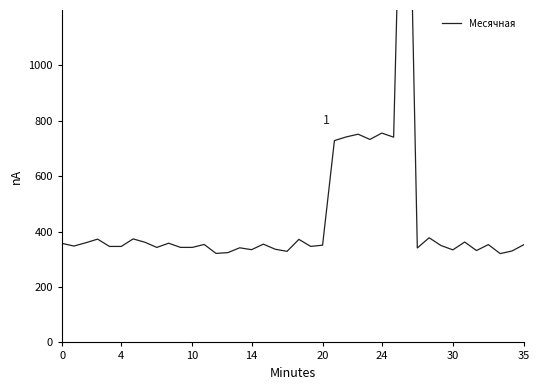

Reading left to right, what are all the values shown in this chart?

357.5	347.9	359.7	372.8	346.5	346.5	373.7	361.5	343.0	358.1	343.0	343.0	353.6	321.3	324.1	341.6	334.8	354.7	336.4	328.8	372.0	346.6	351.0	728.6	741.8	751.7	732.7	755.6	741.0	2445.6	341.0	377.8	349.8	334.1	362.3	331.7	353.1	320.6	330.1	353.0